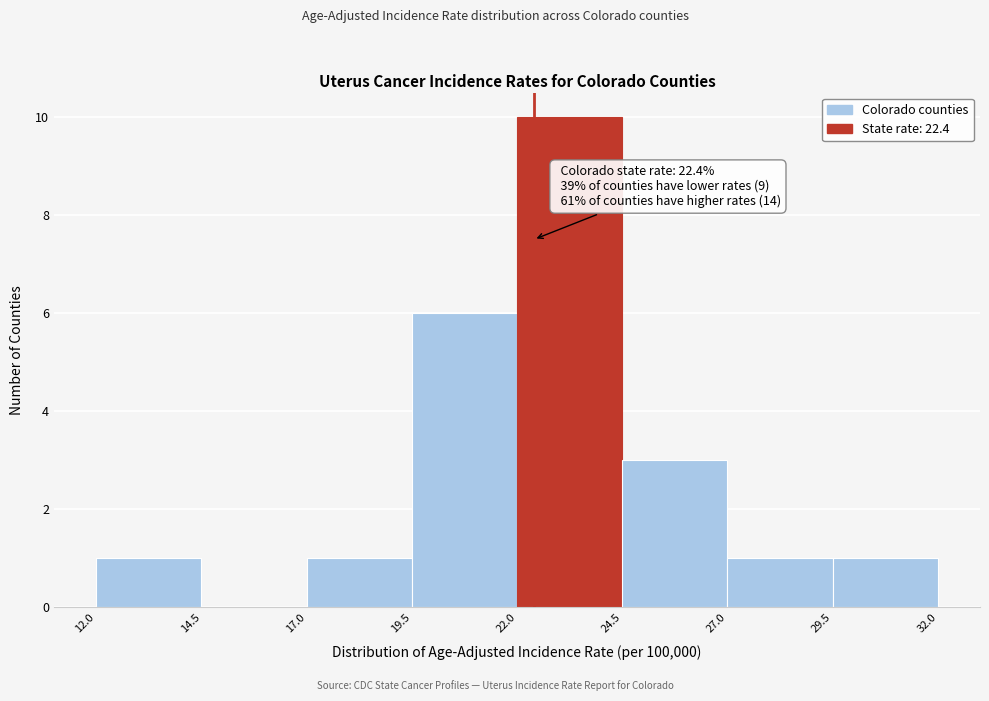

Which range on the x-axis has the tallest bar?

22.0 to 24.5